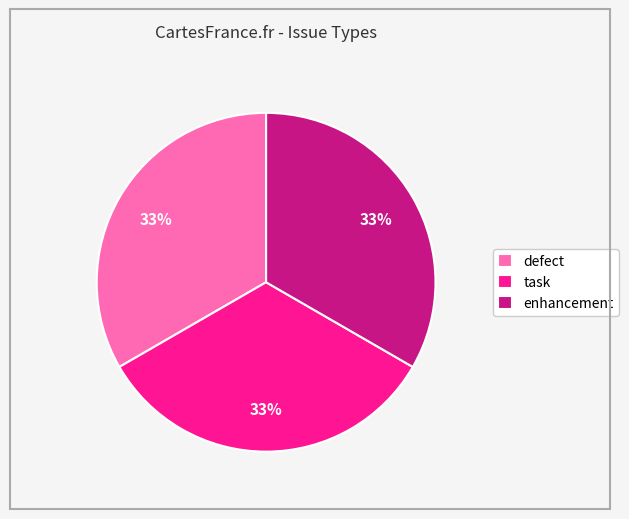

Is there any slice that represents more than half of the pie?

No